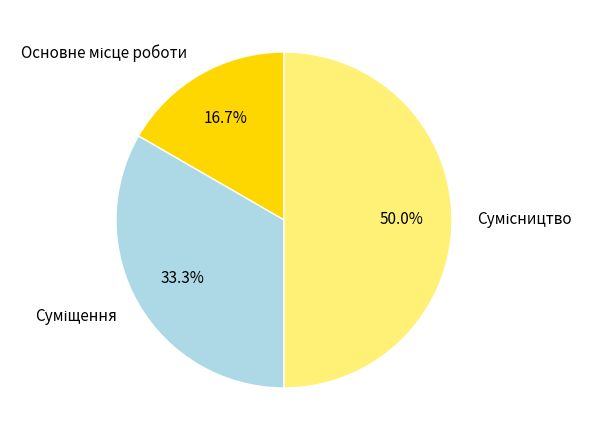

How many slices are in this pie chart?

3